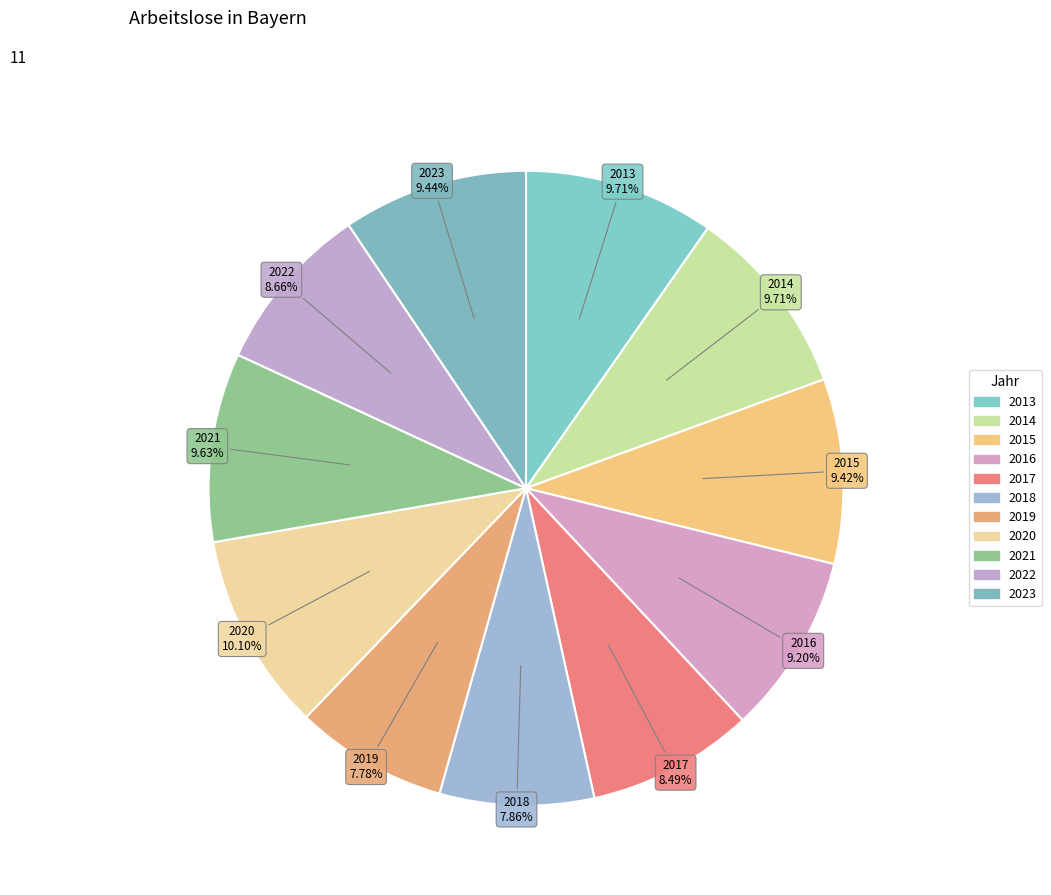

To the nearest percent, what percentage of the pie is 2021?

10%